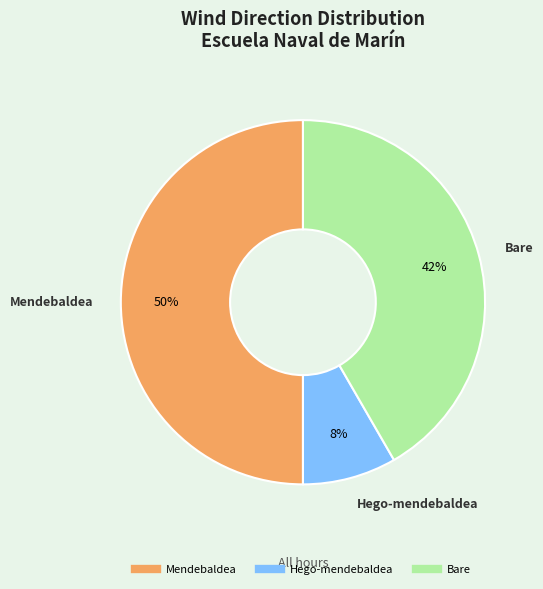

To the nearest percent, what is the difference between the largest and smallest slice percentages?

42%